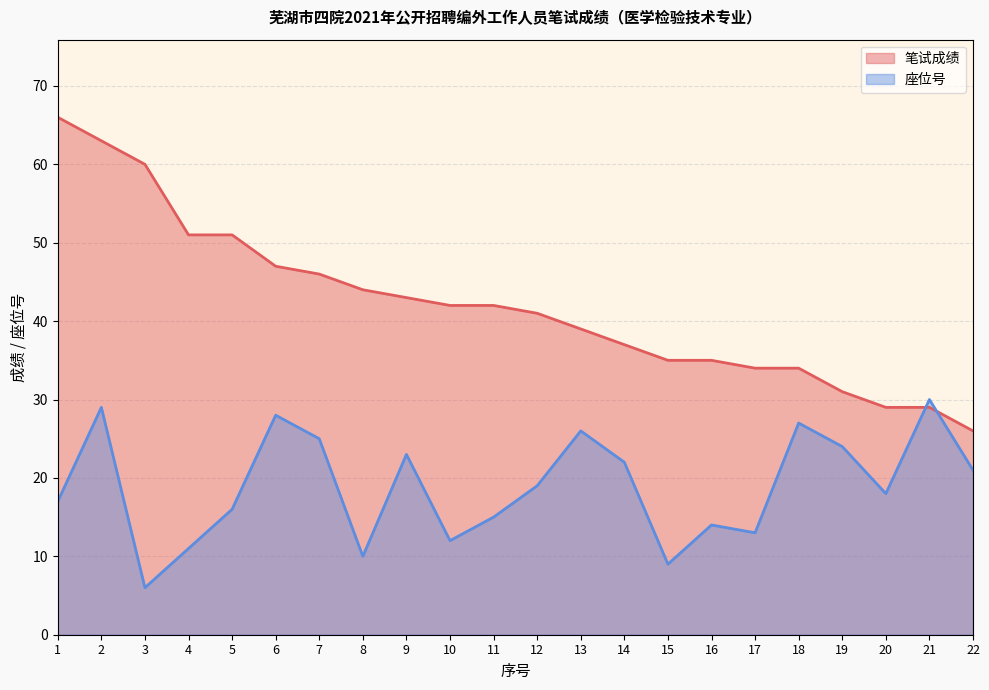

How many intersections are there between 座位号 and 笔试成绩?

2